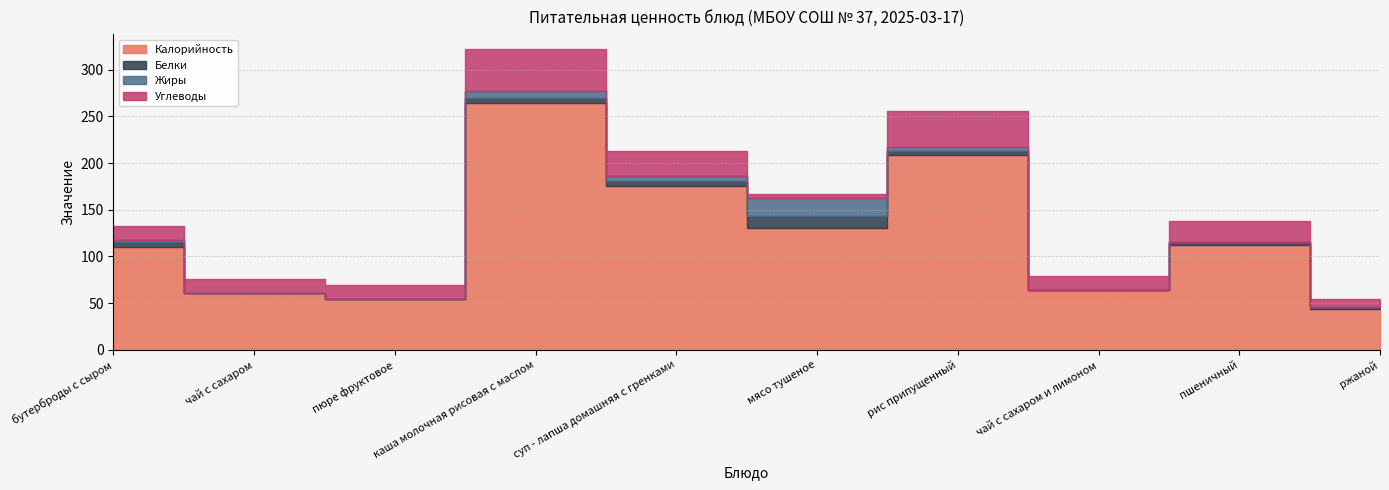

How many data points in Белки are above 4?

4